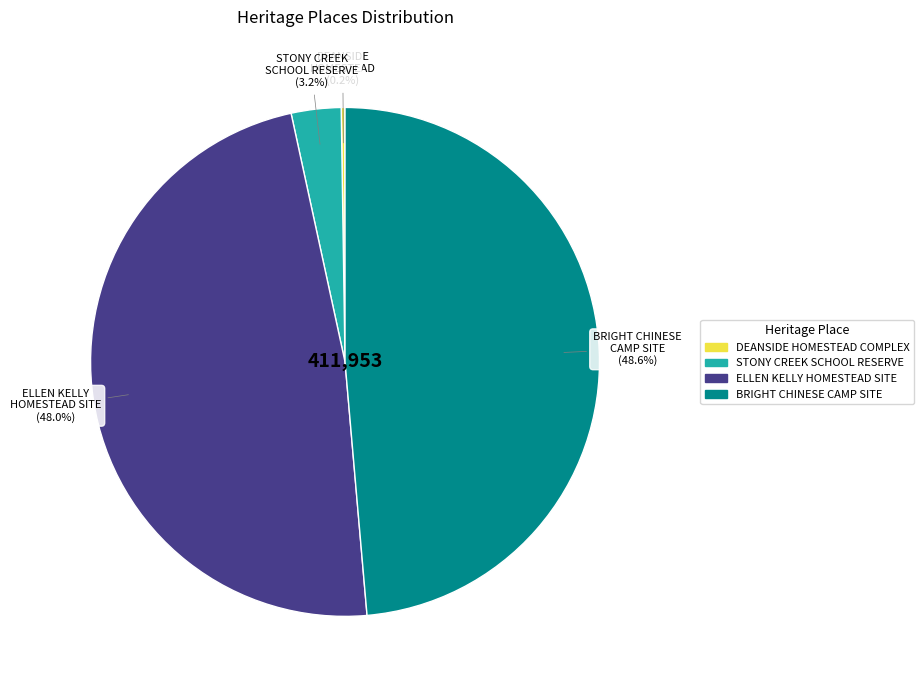

True or false: ELLEN KELLY HOMESTEAD SITE accounts for 38% of the total.

False